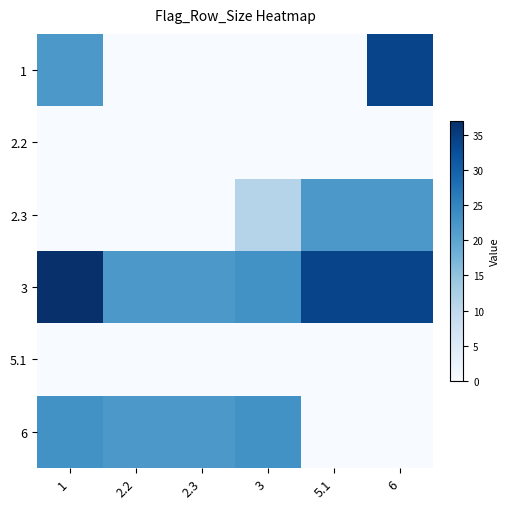

Reading left to right, what are all the values shown in this chart?

1: 1=22	2.2=0	2.3=0	3=0	5.1=0	6=34
2.2: 1=0	2.2=0	2.3=0	3=0	5.1=0	6=0
2.3: 1=0	2.2=0	2.3=0	3=11	5.1=22	6=22
3: 1=37	2.2=22	2.3=22	3=23	5.1=34	6=34
5.1: 1=0	2.2=0	2.3=0	3=0	5.1=0	6=0
6: 1=23	2.2=22	2.3=22	3=23	5.1=0	6=0